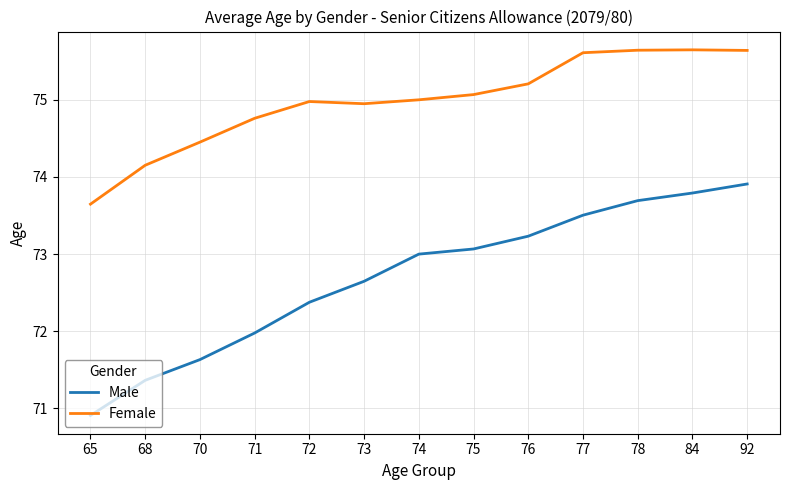

At which label is Female closest to 74?

68